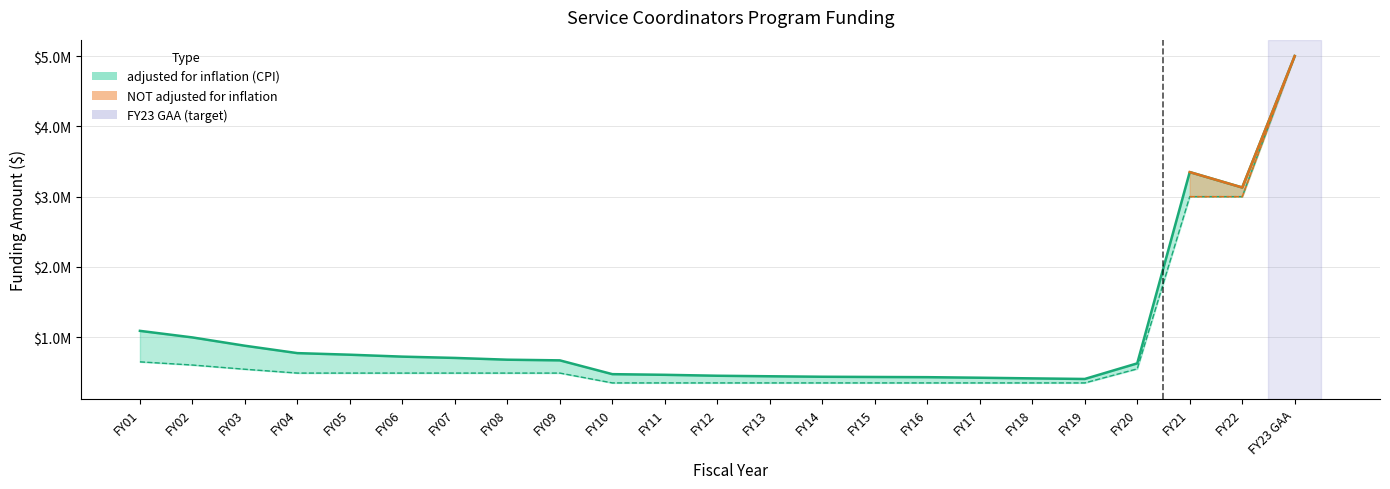

True or false: adjusted for inflation (CPI) and NOT adjusted for inflation intersect in this chart.

False